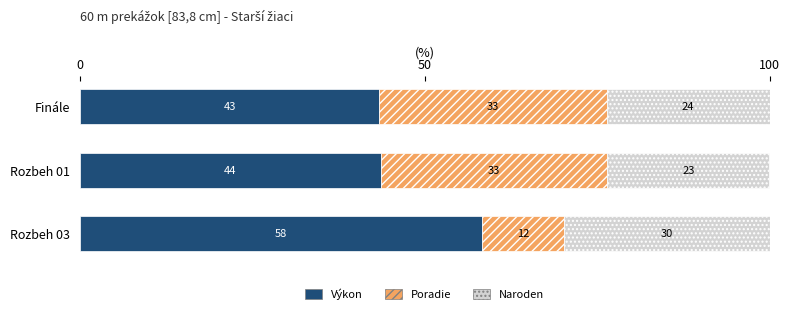

What are all the series names shown in the legend?

Výkon, Poradie, Naroden